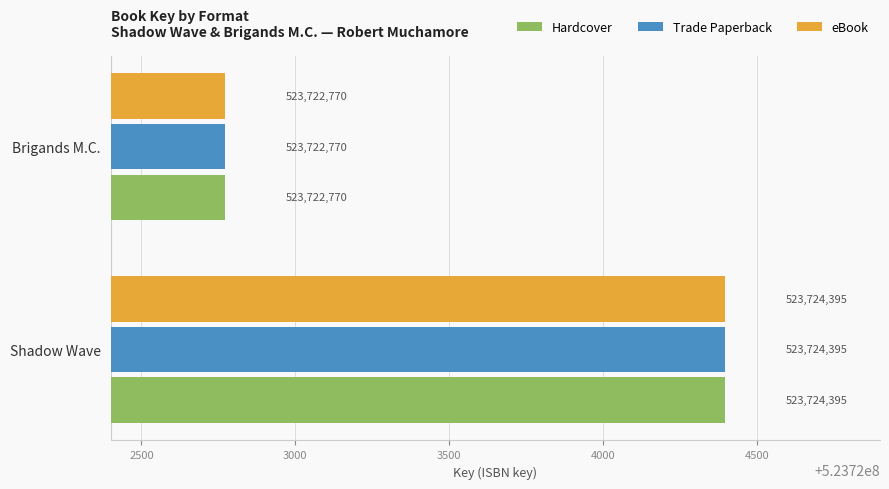

The Hardcover series shows 689781451 at Brigands M.C.. True or false?

False